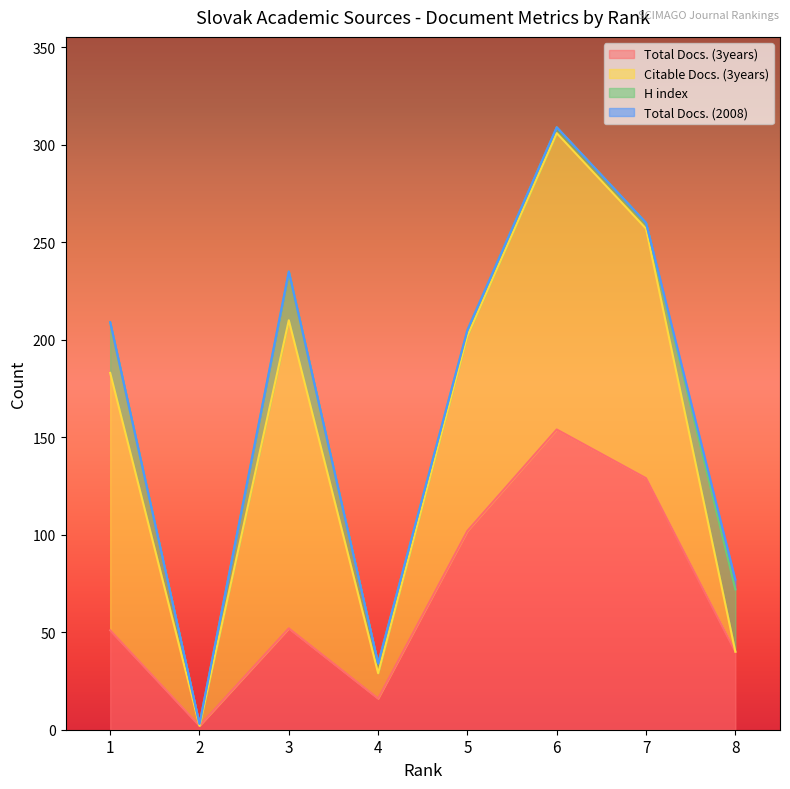

Reading right to left, list all the values displayed in this chart.

Total Docs. (3years): 8=40	7=129	6=154	5=102	4=16	3=52	2=2	1=51
Citable Docs. (3years): 8=0	7=128	6=152	5=100	4=13	3=158	2=0	1=132
H index: 8=32	7=3	6=3	5=3	4=5	3=25	2=1	1=26
Total Docs. (2008): 8=5	7=0	6=0	5=0	4=0	3=0	2=0	1=0